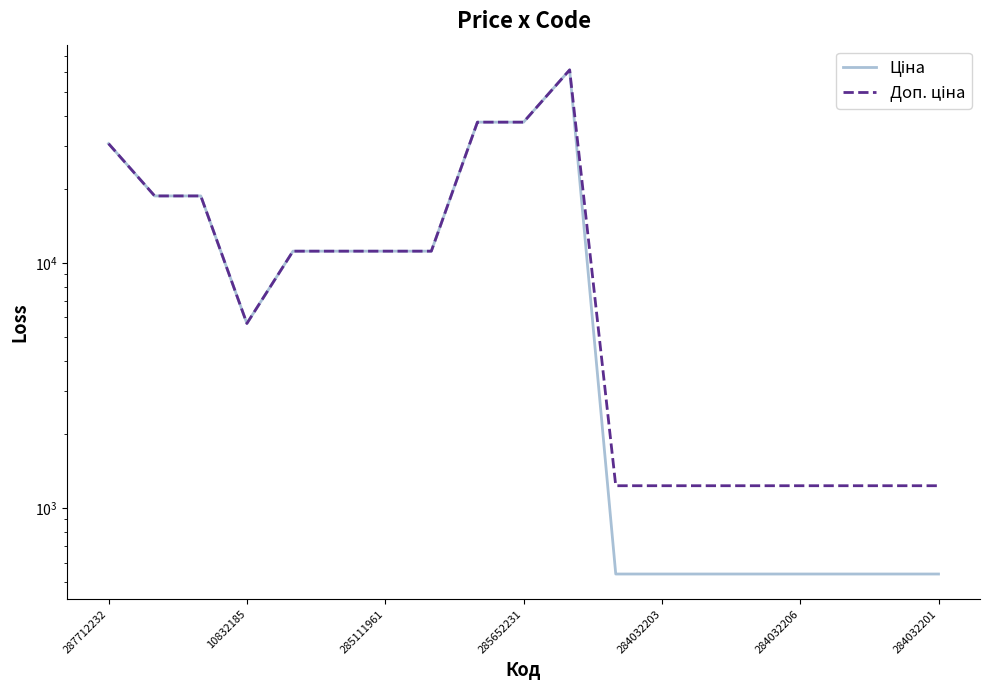

Is it true that Ціна equals 706.1 at 284032206?

False